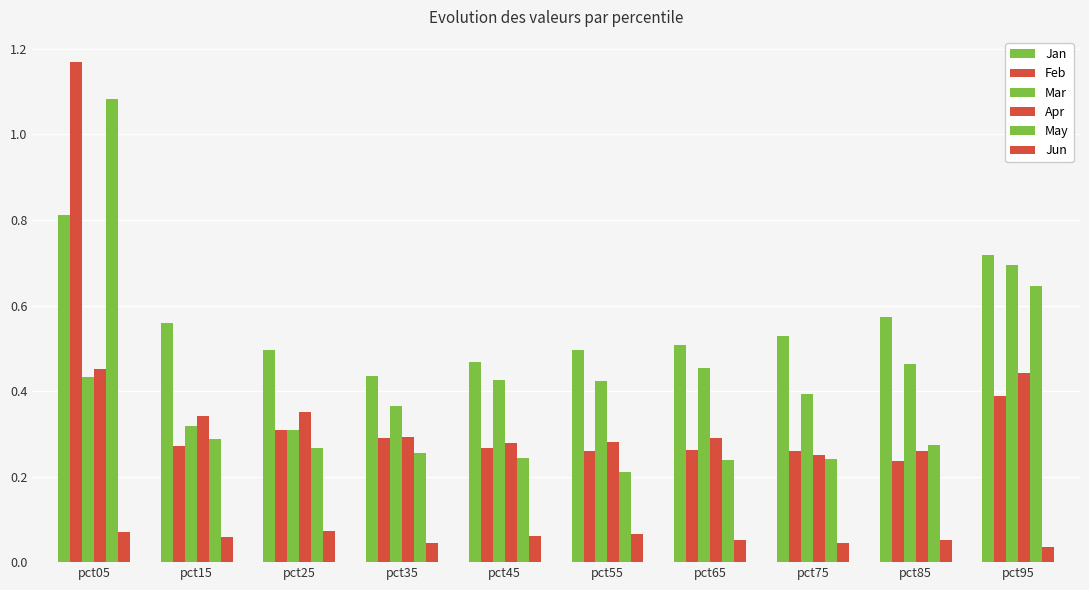

Reading left to right, list all the values displayed in this chart.

Jan: pct05=0.8	pct15=0.6	pct25=0.5	pct35=0.4	pct45=0.5	pct55=0.5	pct65=0.5	pct75=0.5	pct85=0.6	pct95=0.7
Feb: pct05=1.2	pct15=0.3	pct25=0.3	pct35=0.3	pct45=0.3	pct55=0.3	pct65=0.3	pct75=0.3	pct85=0.2	pct95=0.4
Mar: pct05=0.4	pct15=0.3	pct25=0.3	pct35=0.4	pct45=0.4	pct55=0.4	pct65=0.5	pct75=0.4	pct85=0.5	pct95=0.7
Apr: pct05=0.5	pct15=0.3	pct25=0.4	pct35=0.3	pct45=0.3	pct55=0.3	pct65=0.3	pct75=0.3	pct85=0.3	pct95=0.4
May: pct05=1.1	pct15=0.3	pct25=0.3	pct35=0.3	pct45=0.2	pct55=0.2	pct65=0.2	pct75=0.2	pct85=0.3	pct95=0.6
Jun: pct05=0.1	pct15=0.1	pct25=0.1	pct35=0.0	pct45=0.1	pct55=0.1	pct65=0.1	pct75=0.0	pct85=0.1	pct95=0.0